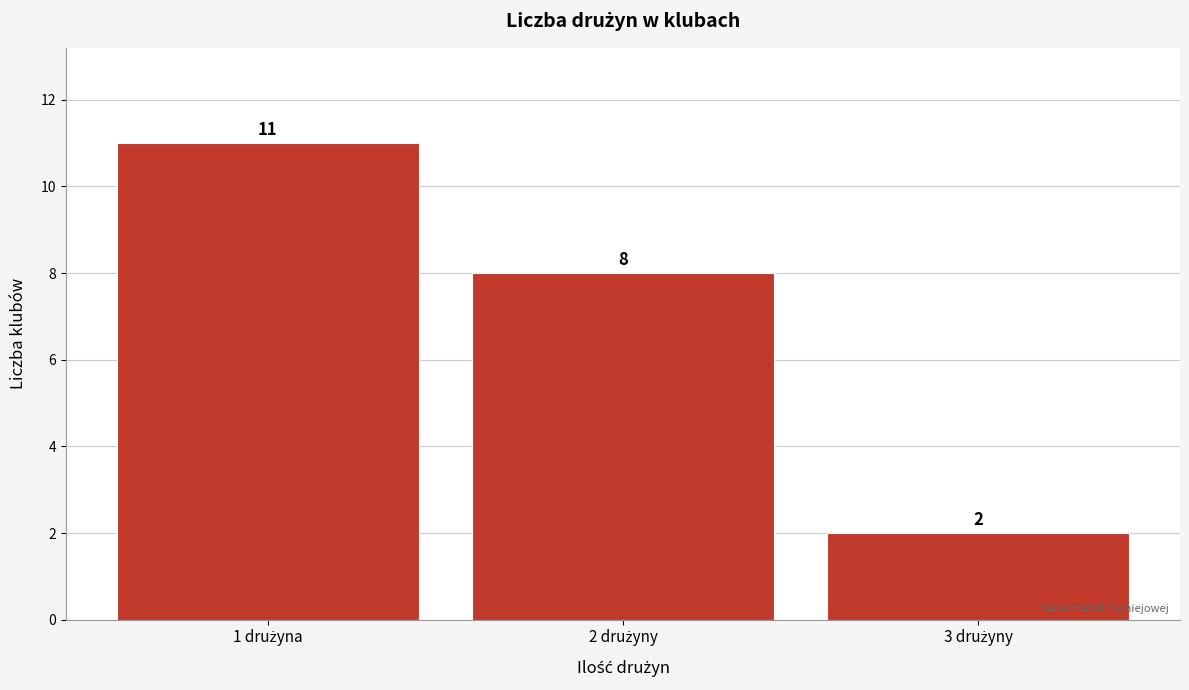

Reading left to right, list all the values displayed in this chart.

11	8	2